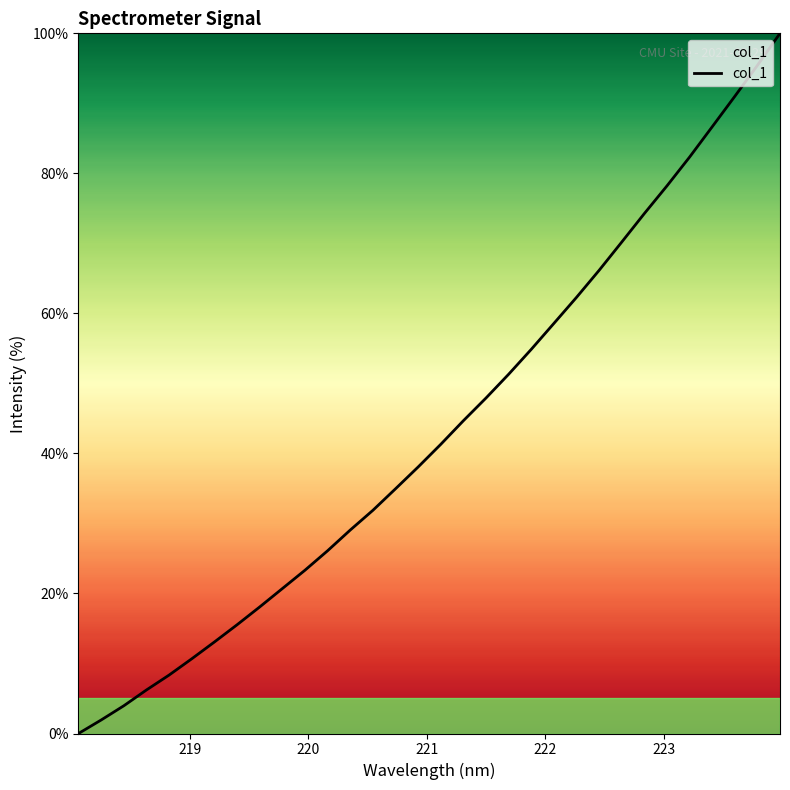

What is the greatest value displayed?

100.0